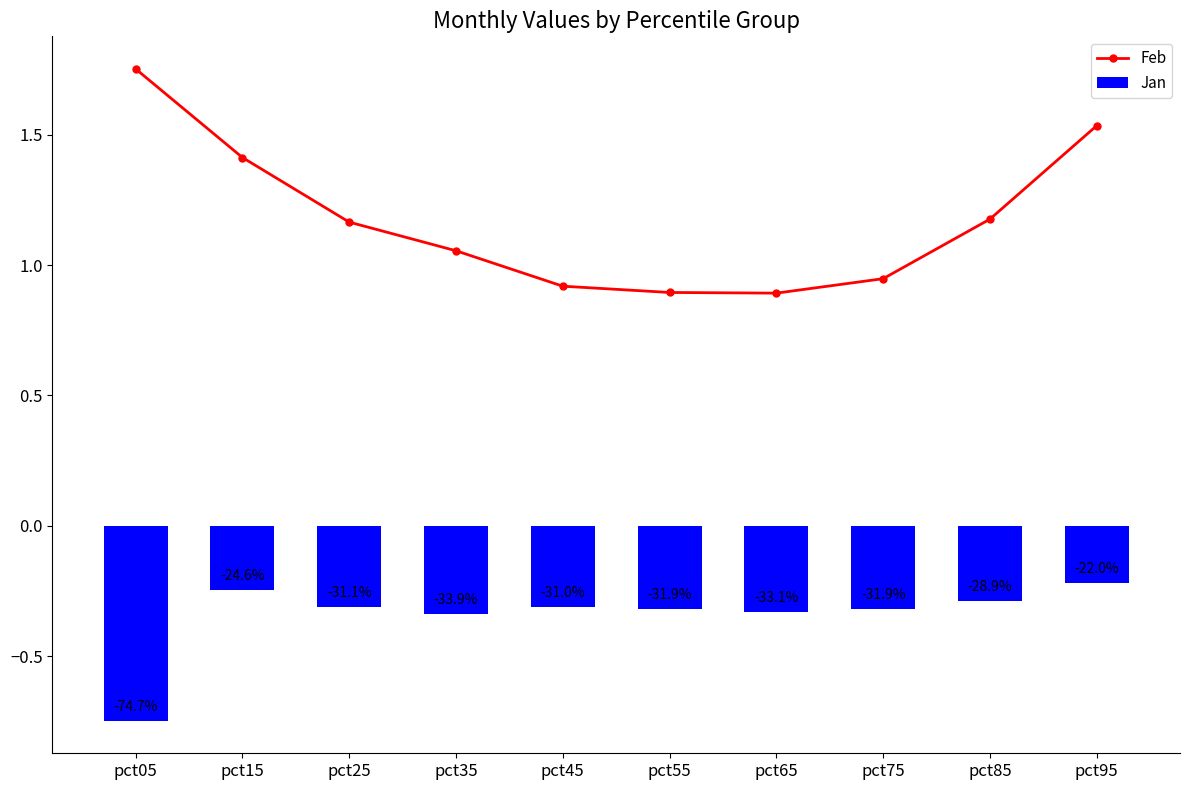

Which category has the highest value in the Jan series?

pct95